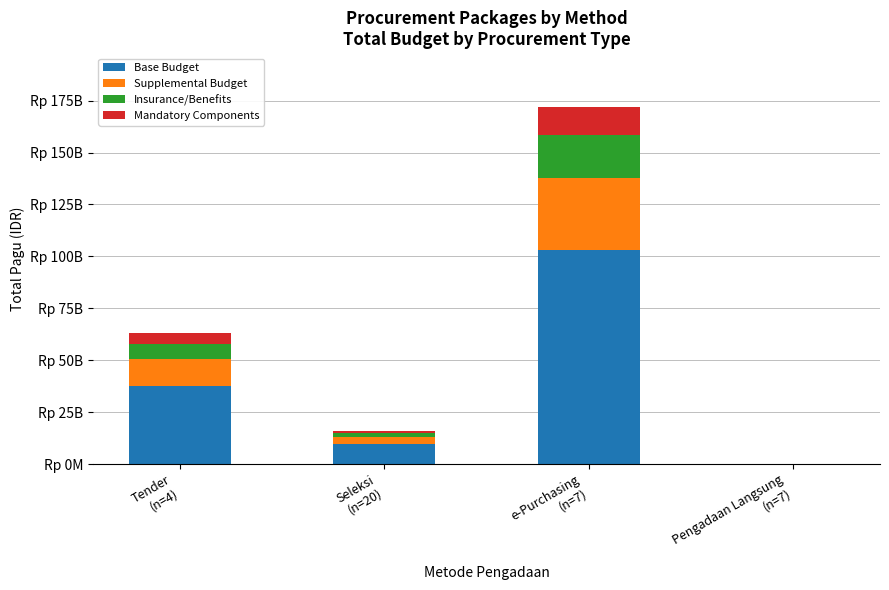

True or false: Insurance/Benefits has a value of 25859040 at Pengadaan Langsung
(n=7).

True